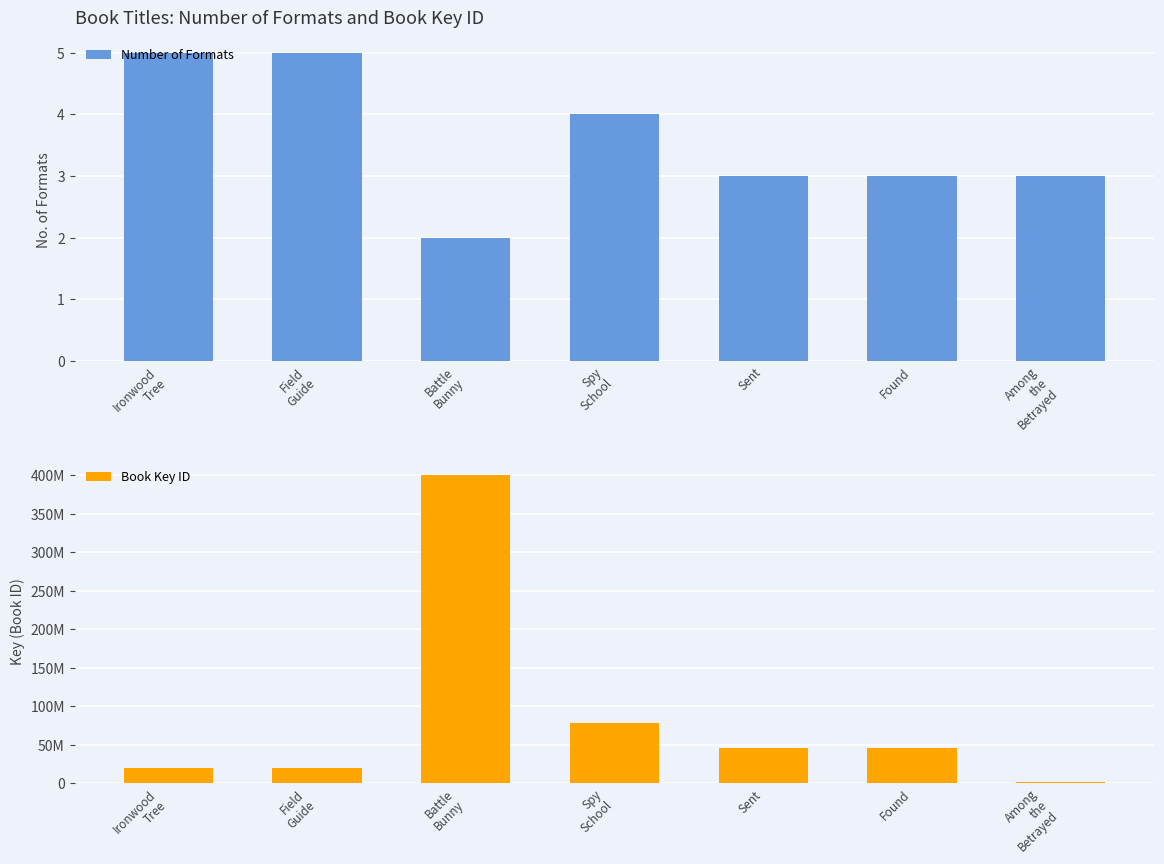

The value of Book Key ID at Spy
School is 78199619. True or false?

True